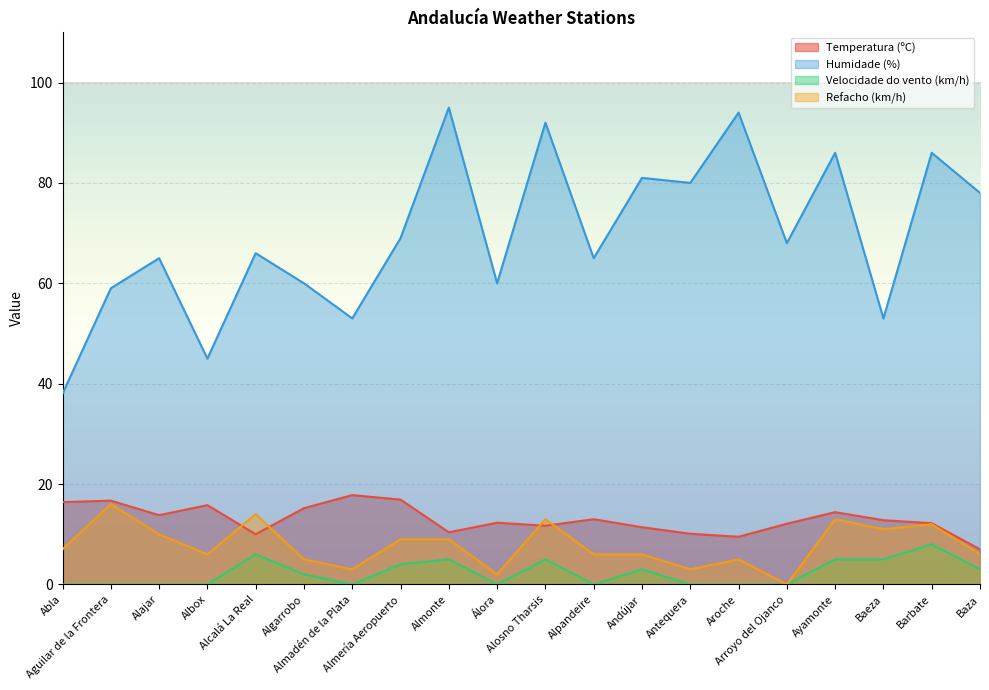

Does the chart display data point markers on the line(s)?

No